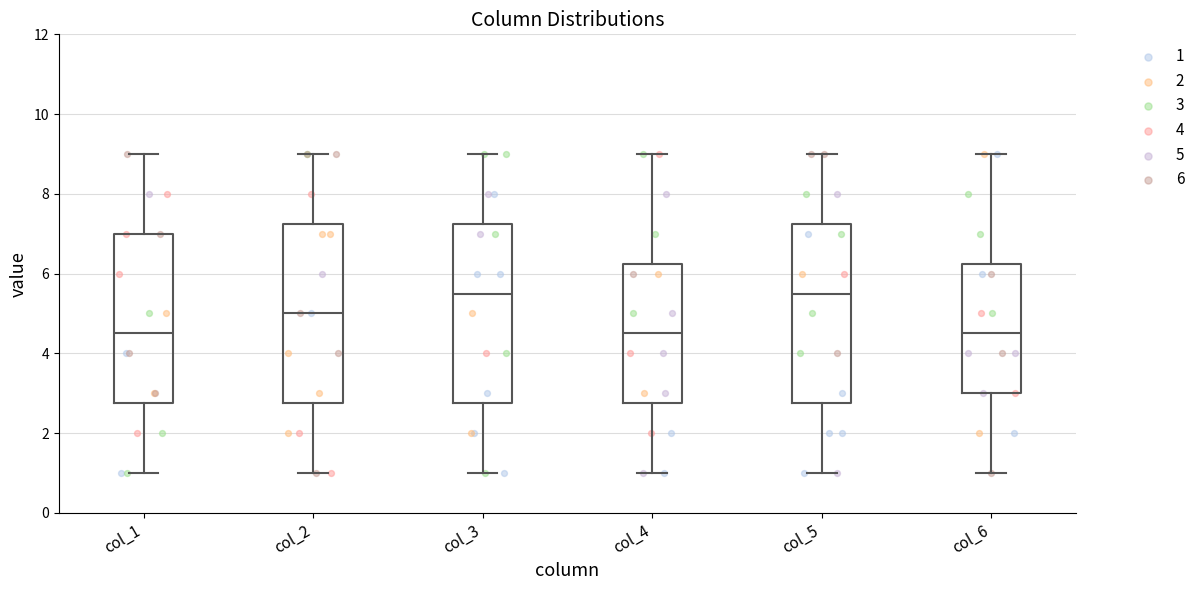

Reading left to right, read every box against the y-axis: the position of its median line, the range the box covers, and the ends of its whiskers. The values are not printed on the chart, so give them approximately, as read against the axis.

col_1: median 4.6, box 2.8 to 7.0, whiskers 1.0 to 9.0
col_2: median 5.0, box 2.8 to 7.2, whiskers 1.0 to 9.0
col_3: median 5.6, box 2.8 to 7.2, whiskers 1.0 to 9.0
col_4: median 4.6, box 2.8 to 6.2, whiskers 1.0 to 9.0
col_5: median 5.6, box 2.8 to 7.2, whiskers 1.0 to 9.0
col_6: median 4.6, box 3.0 to 6.2, whiskers 1.0 to 9.0